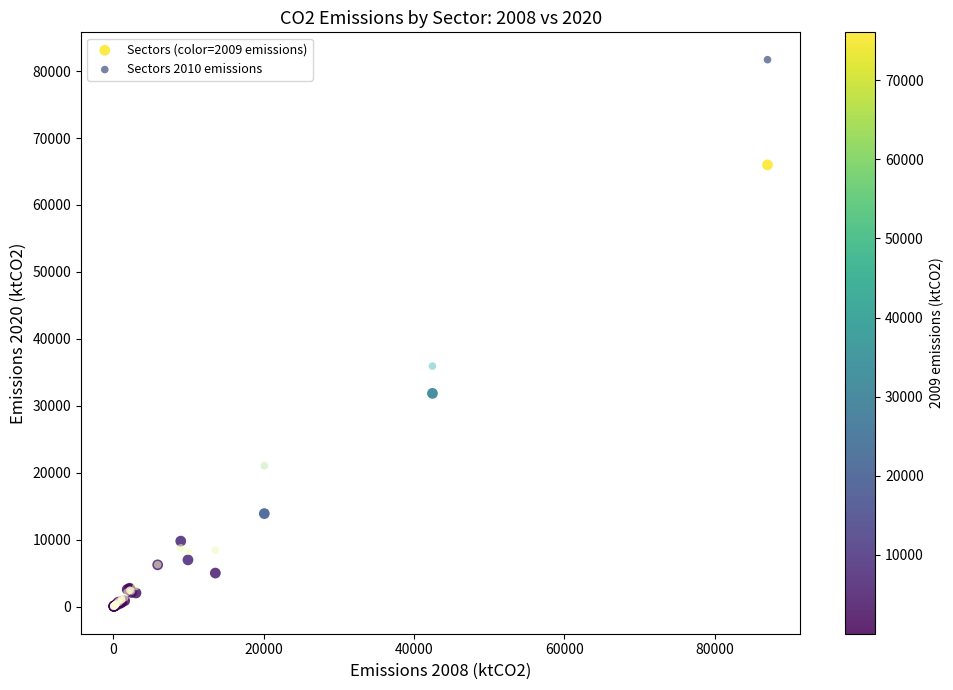

What are all the series names shown in the legend?

Sectors (color=2009 emissions), Sectors 2010 emissions